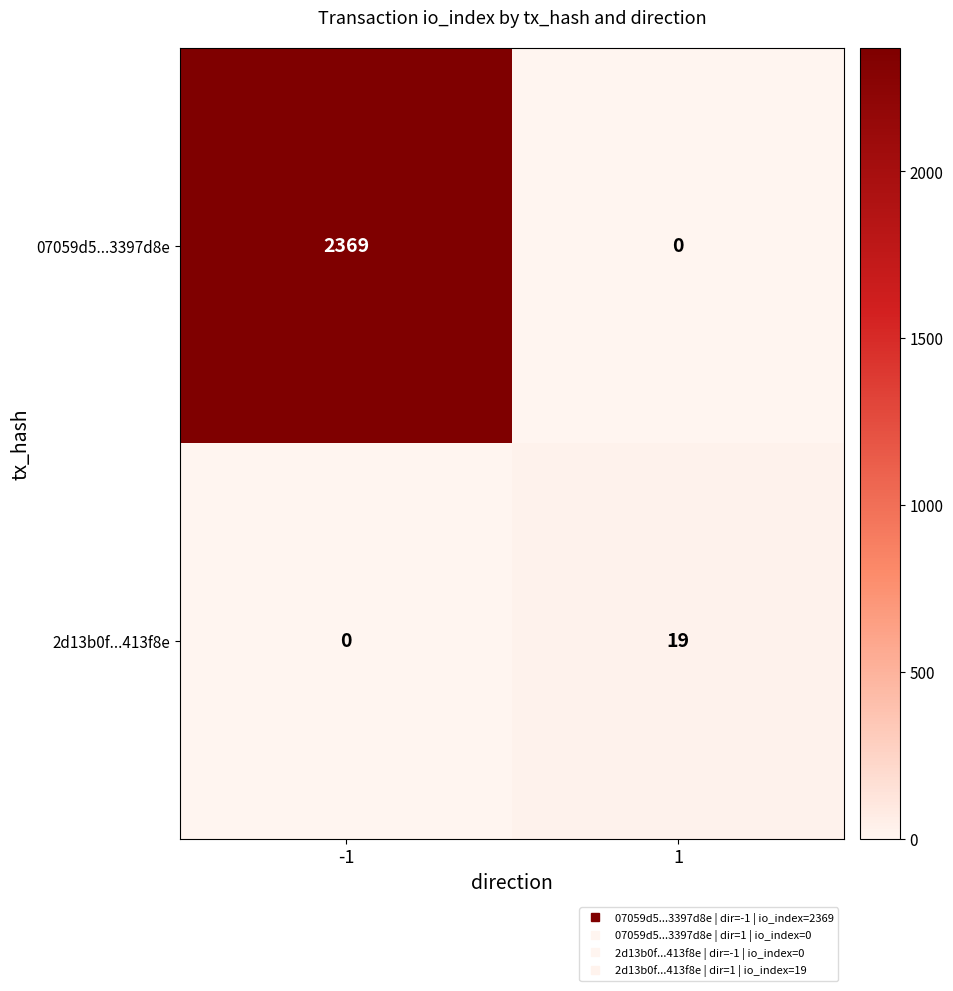

Reading left to right, what are all the values shown in this chart?

07059d5...3397d8e: -1=2369	1=0
2d13b0f...413f8e: -1=0	1=19